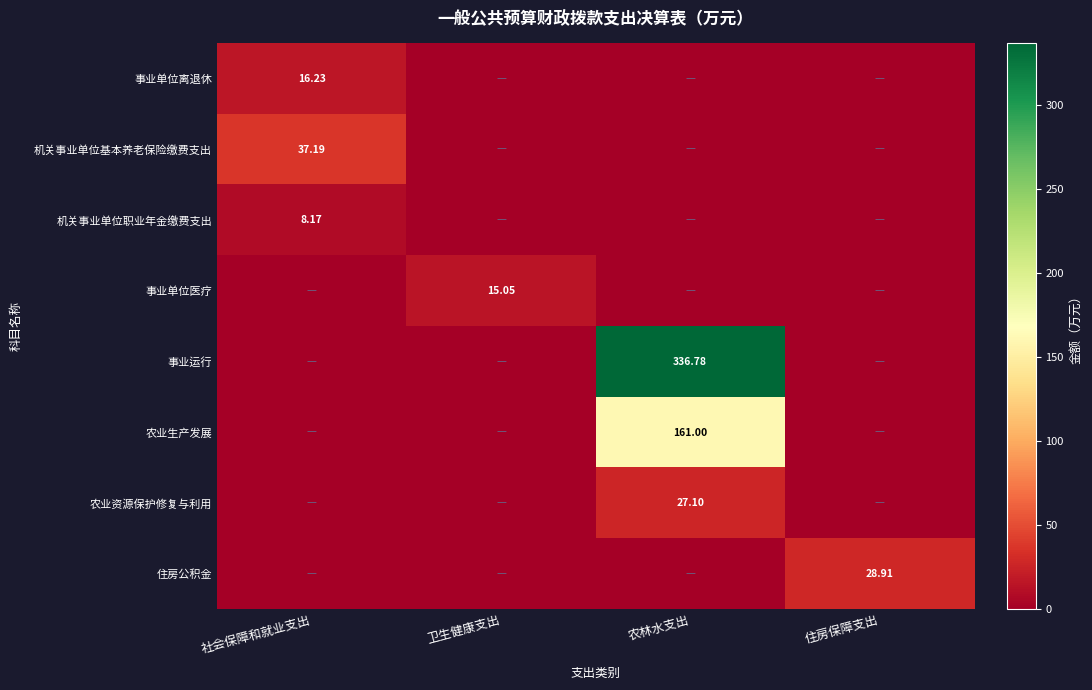

The value of 事业运行 at 卫生健康支出 is 0.0. True or false?

True